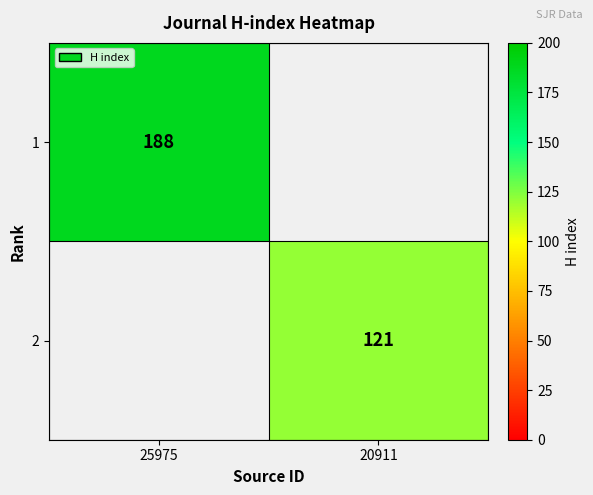

The 1 series shows 99 at 25975. True or false?

False